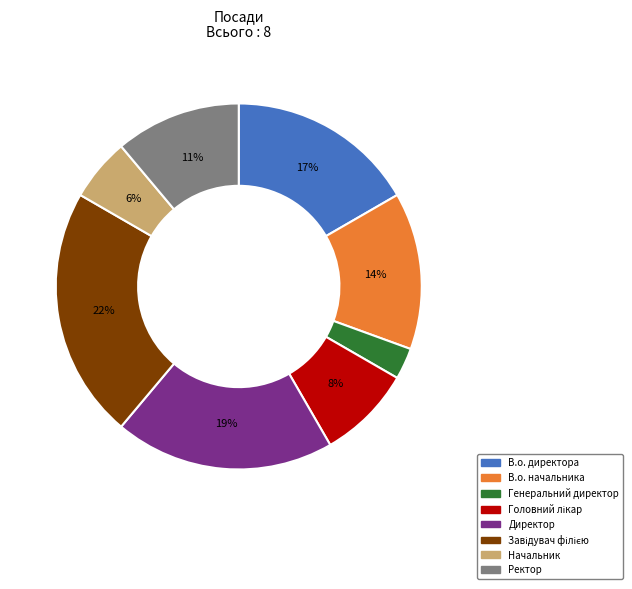

Between В.о. директора and Генеральний директор, which is larger?

В.о. директора